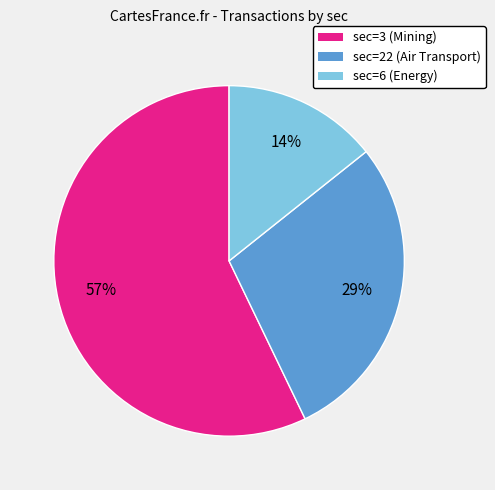

To the nearest percent, what is the difference between the largest and smallest slice percentages?

43%